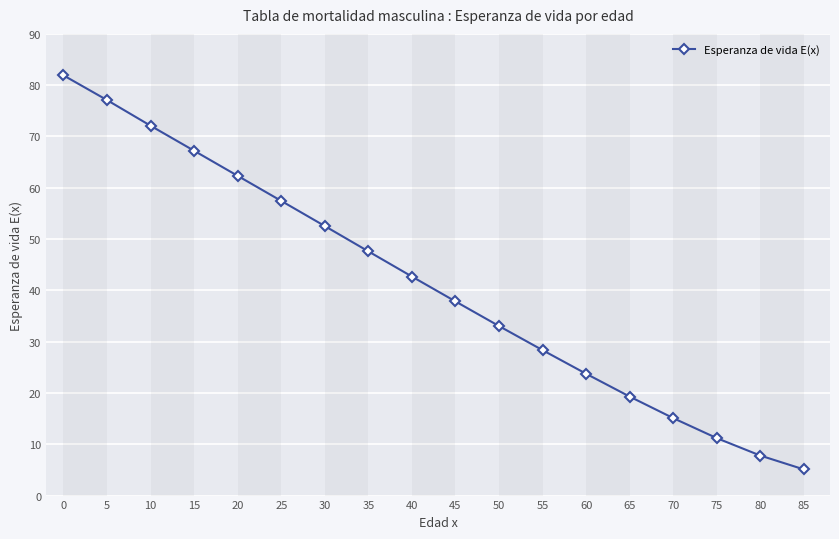

How many lines are shown in the chart?

1